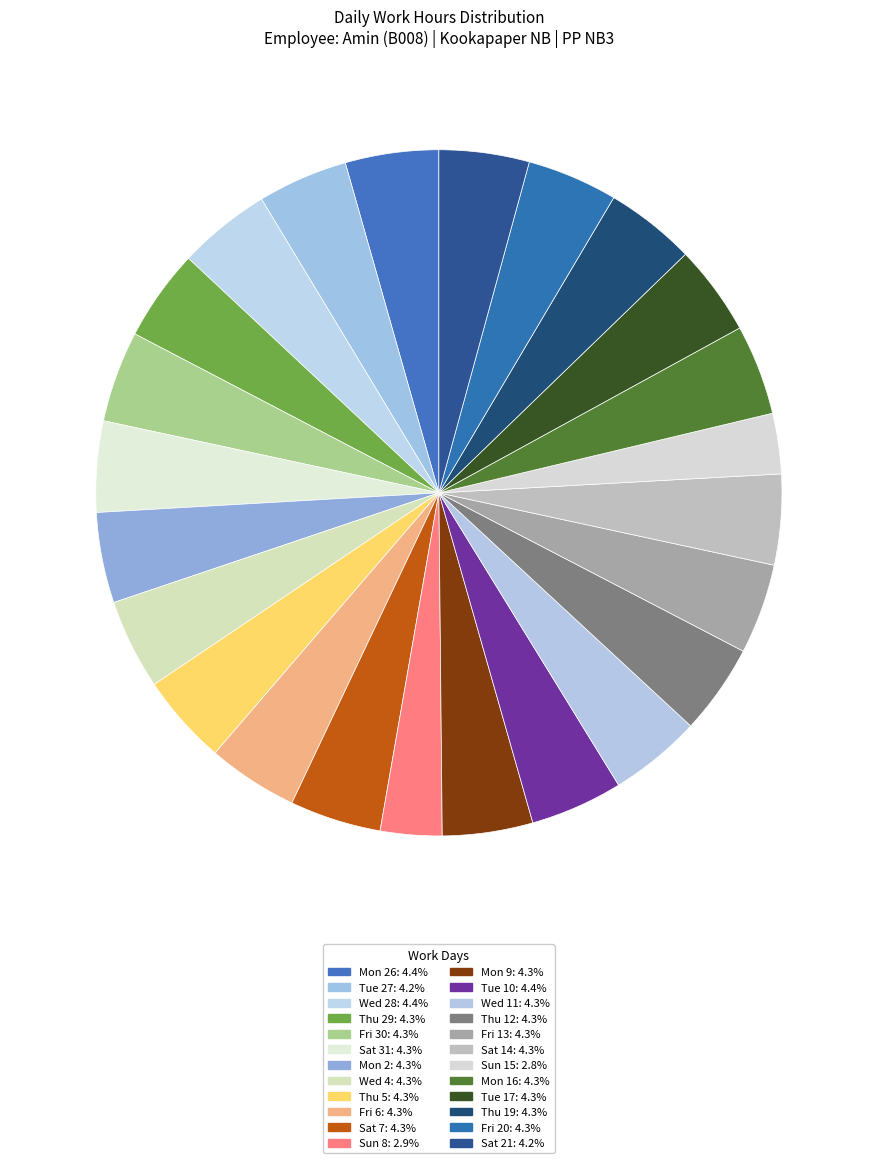

To the nearest percent, what is the average slice percentage?

4%